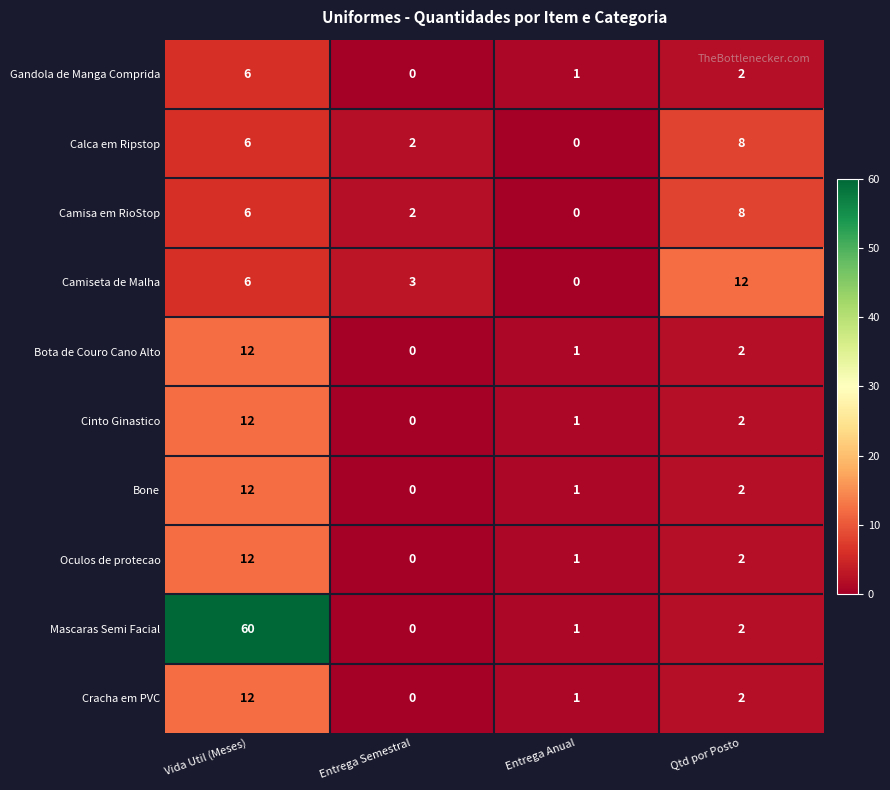

What is the difference between the Camisa em RioStop values at Qtd por Posto and Entrega Semestral?

6